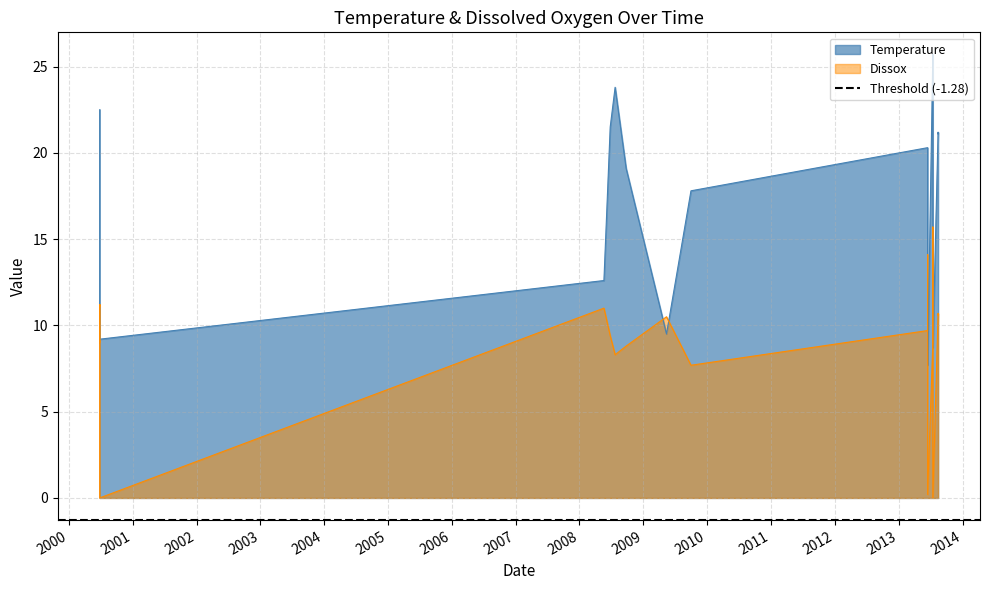

Does the chart display data point markers on the line(s)?

No